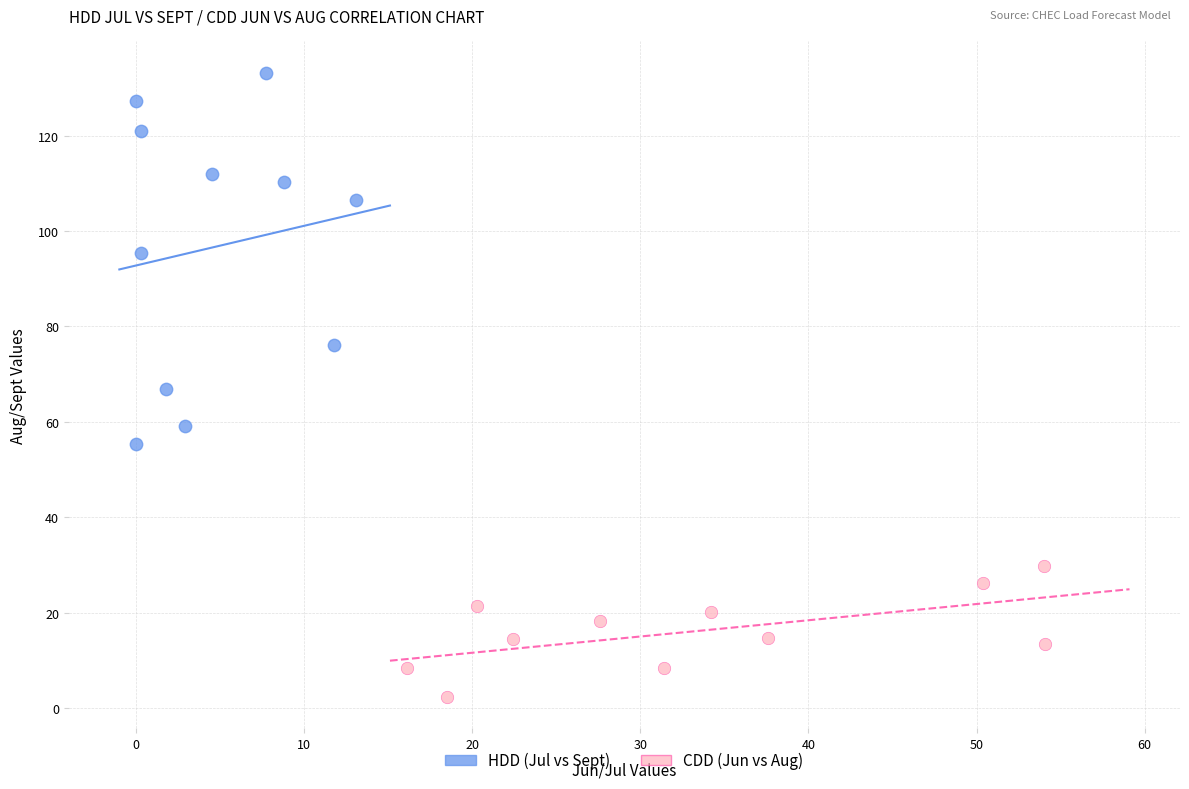

Which series has the largest Y range (max minus min)?

HDD (Jul vs Sept)